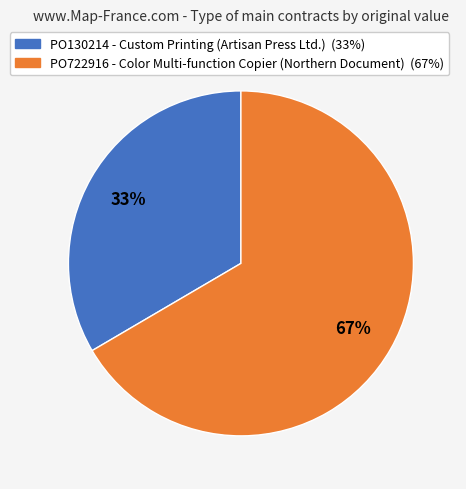

What is the smallest slice in the pie chart?

PO130214